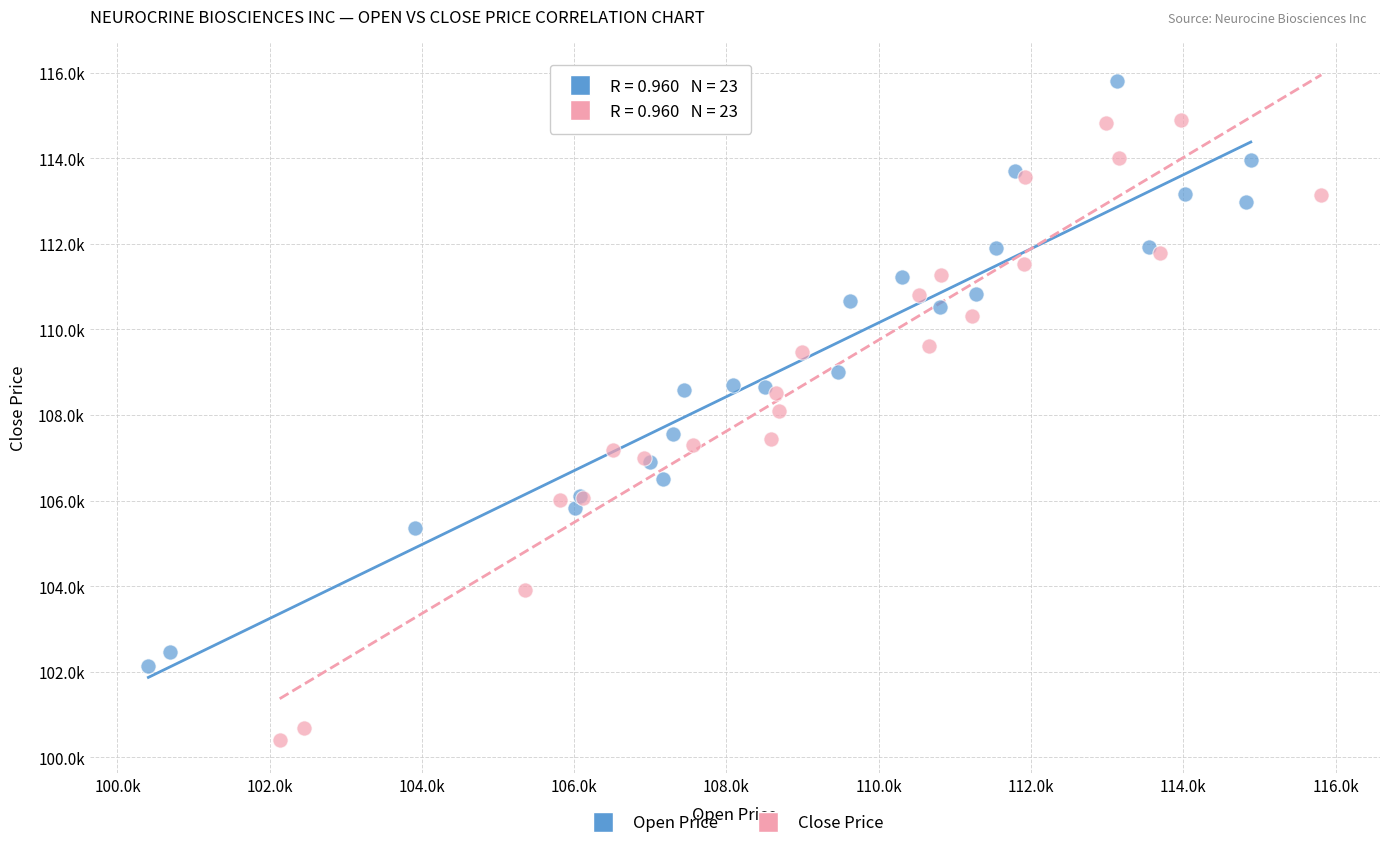

What are all the series names shown in the legend?

Open Price, Close Price